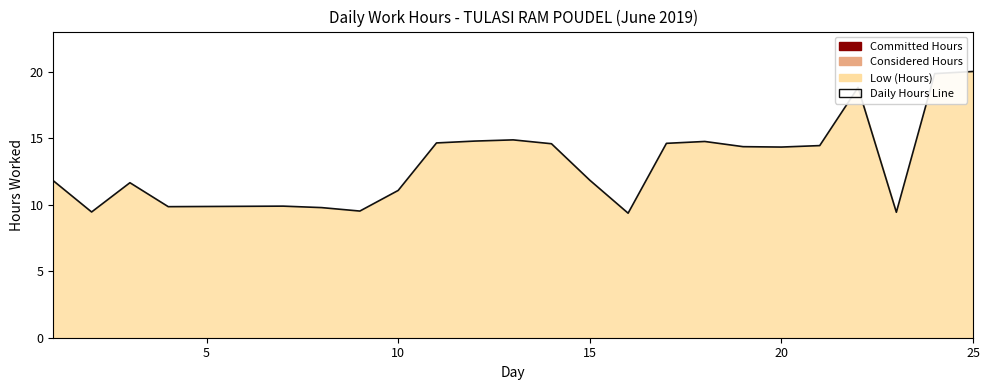

What is the average value?

13.2